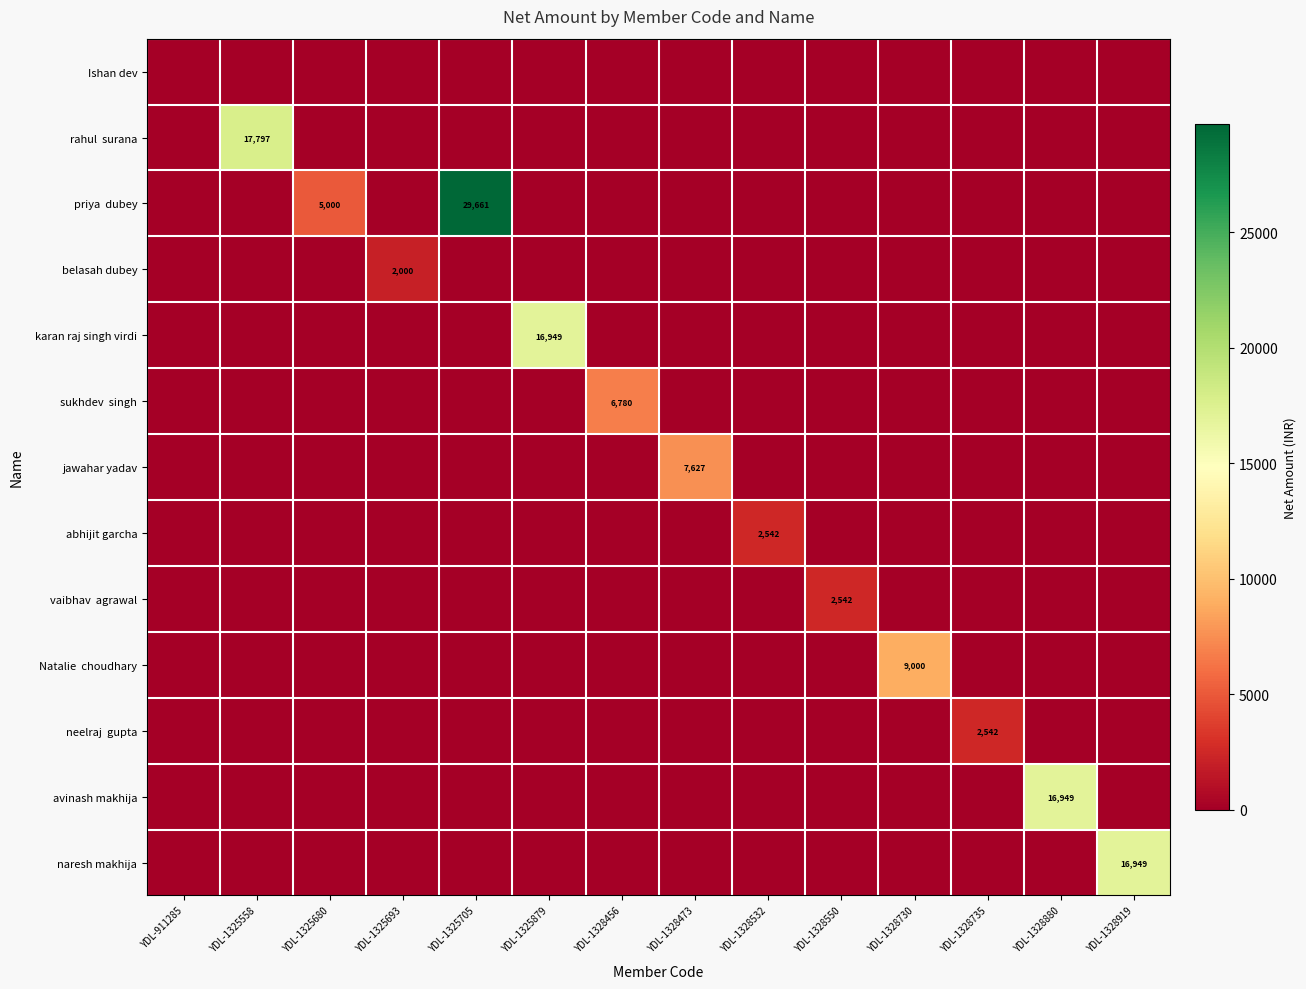

Is it true that jawahar yadav equals 4590.6 at YDL-911285?

False